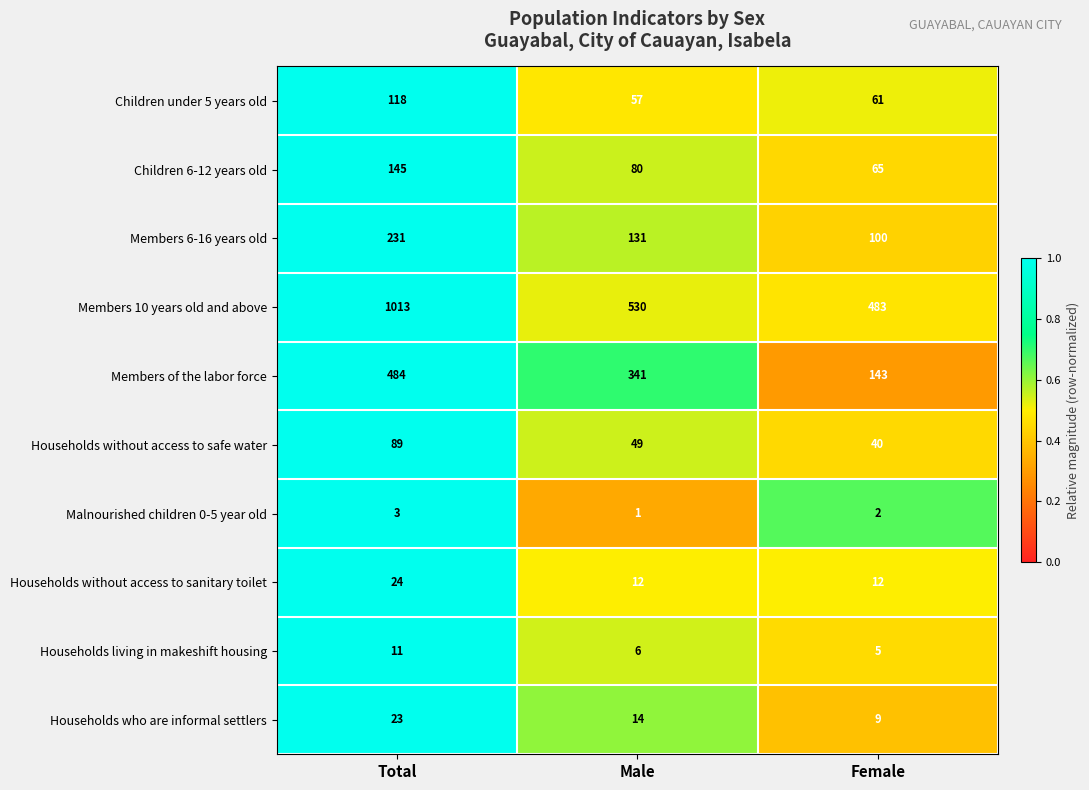

The value of Households who are informal settlers at Female is 6. True or false?

False